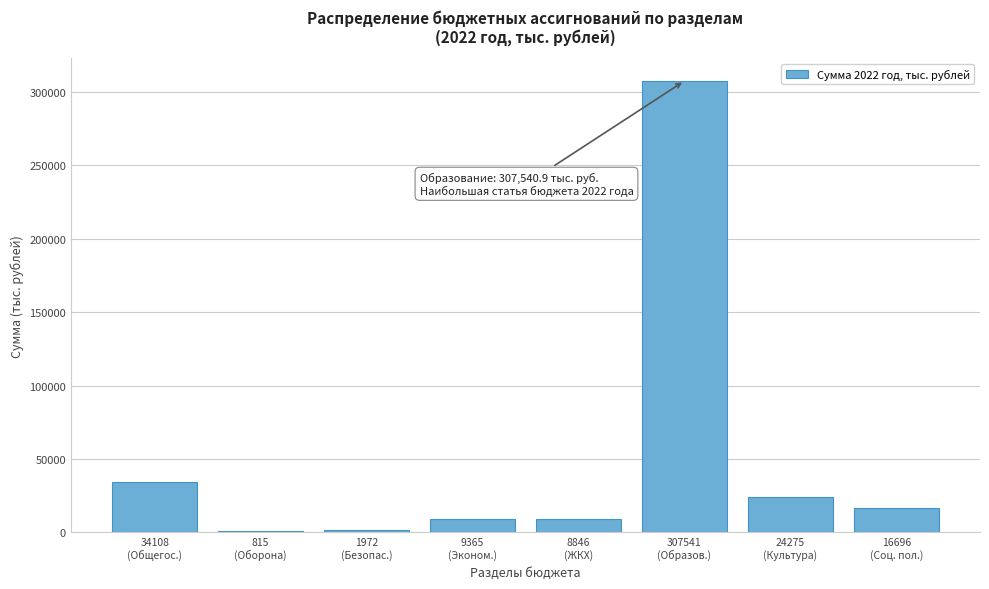

What is the greatest value displayed?

307540.9